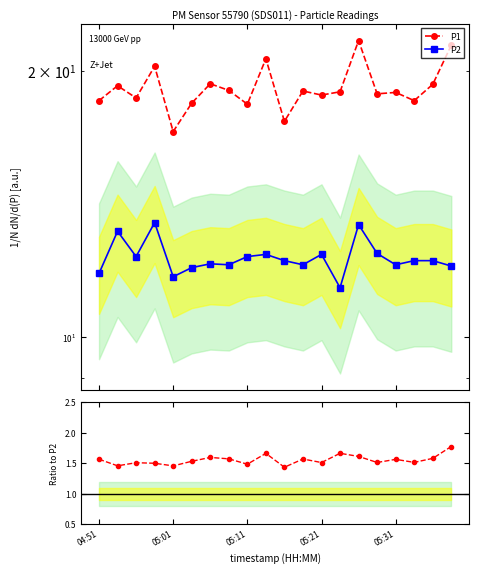

List the series in order of their peak value, highest first.

P1, P2, P1/P2